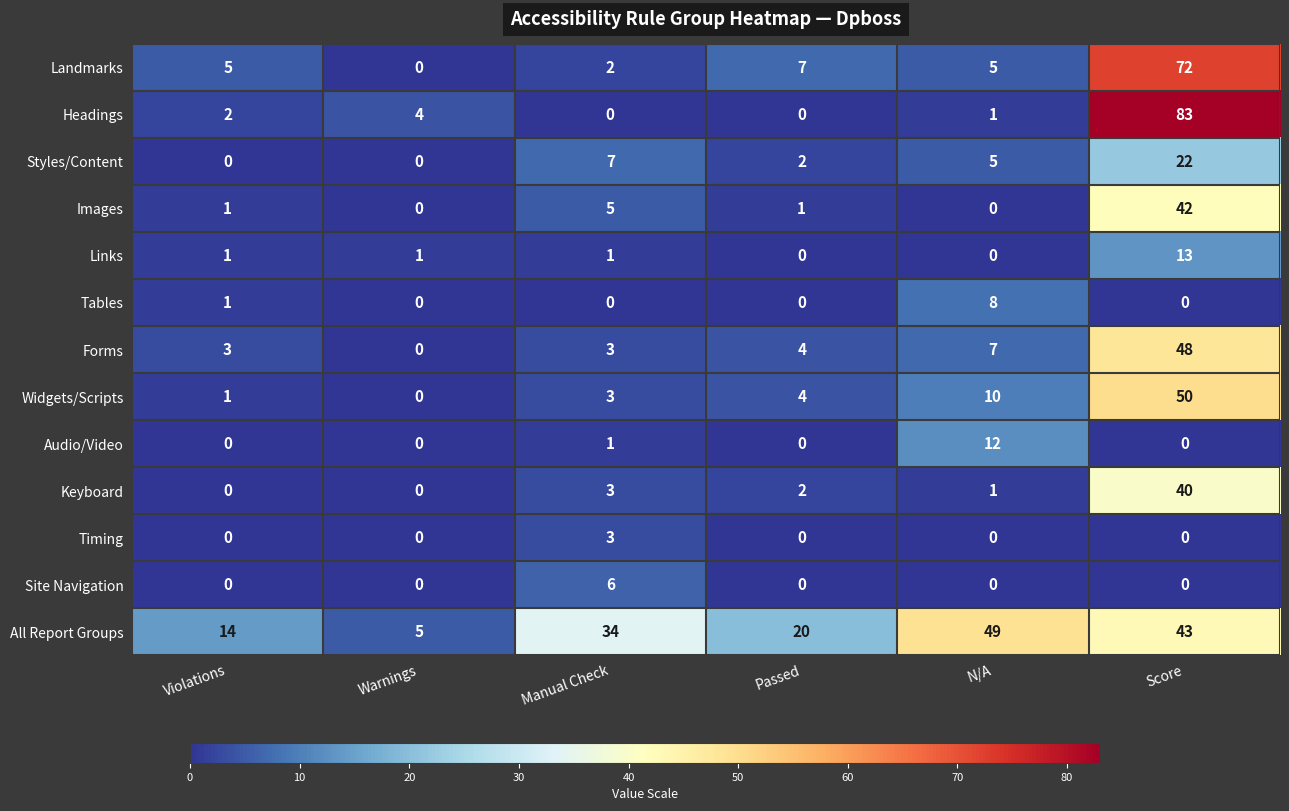

Between Violations and Manual Check, which series saw the biggest shift?

All Report Groups